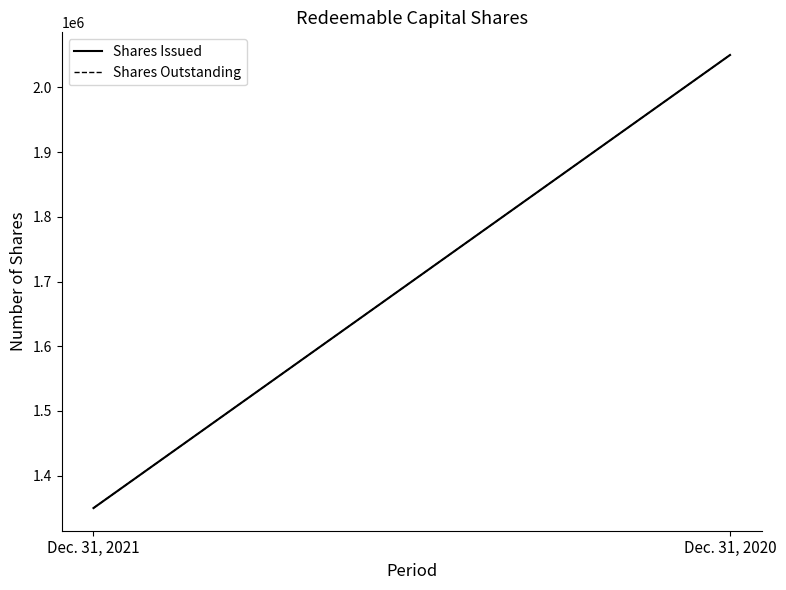

Which has a higher value, Dec. 31, 2021 or Dec. 31, 2020?

Dec. 31, 2020